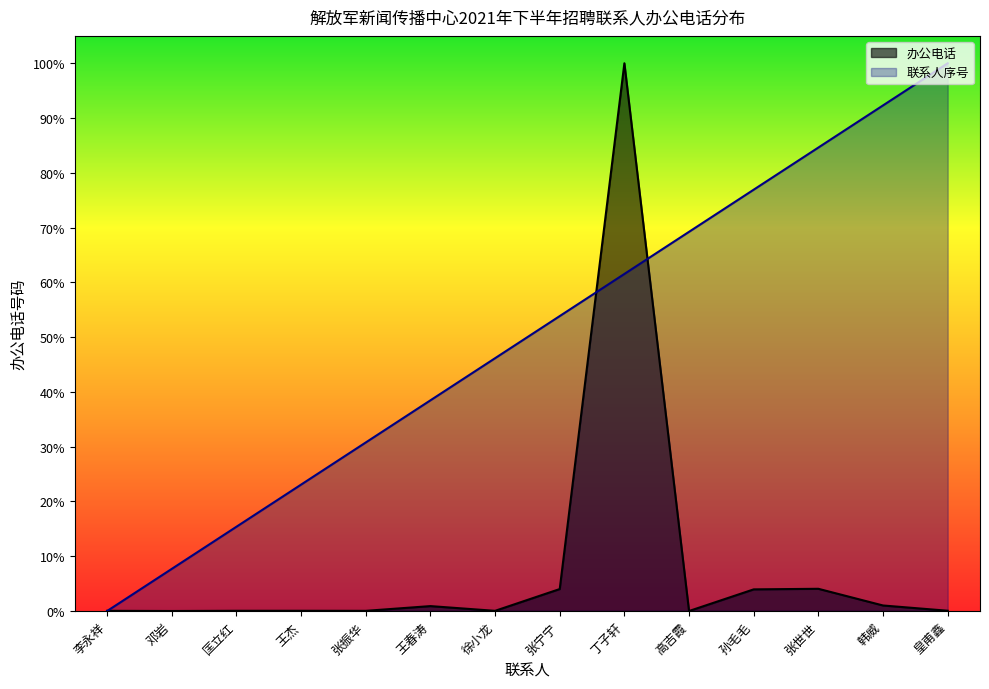

At how many categories does at least one series exceed 77?

4